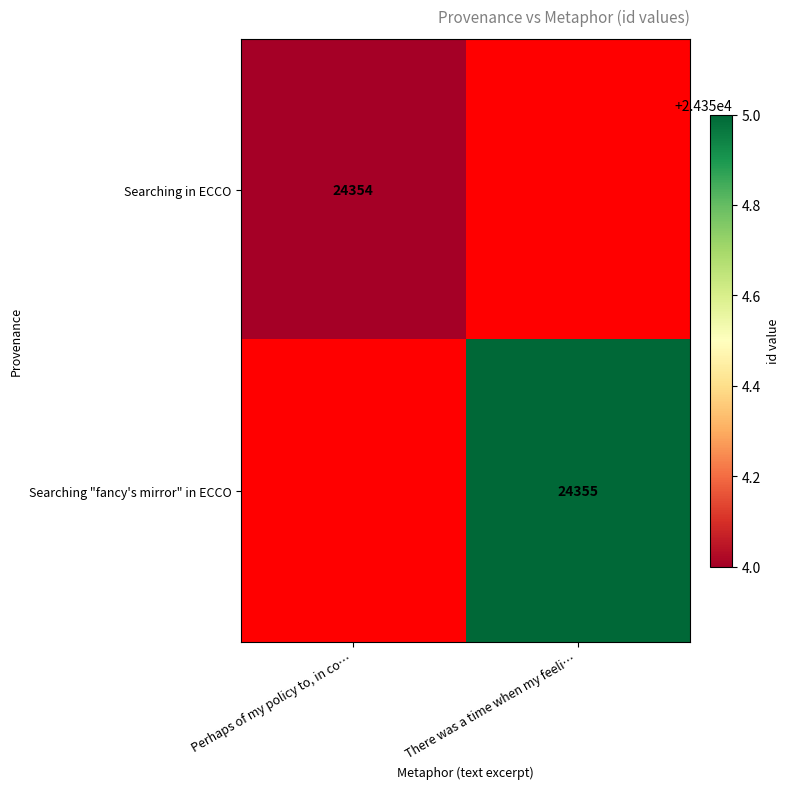

Is it true that Searching "fancy's mirror" in ECCO equals 24355 at There was a time when my feeli…?

True